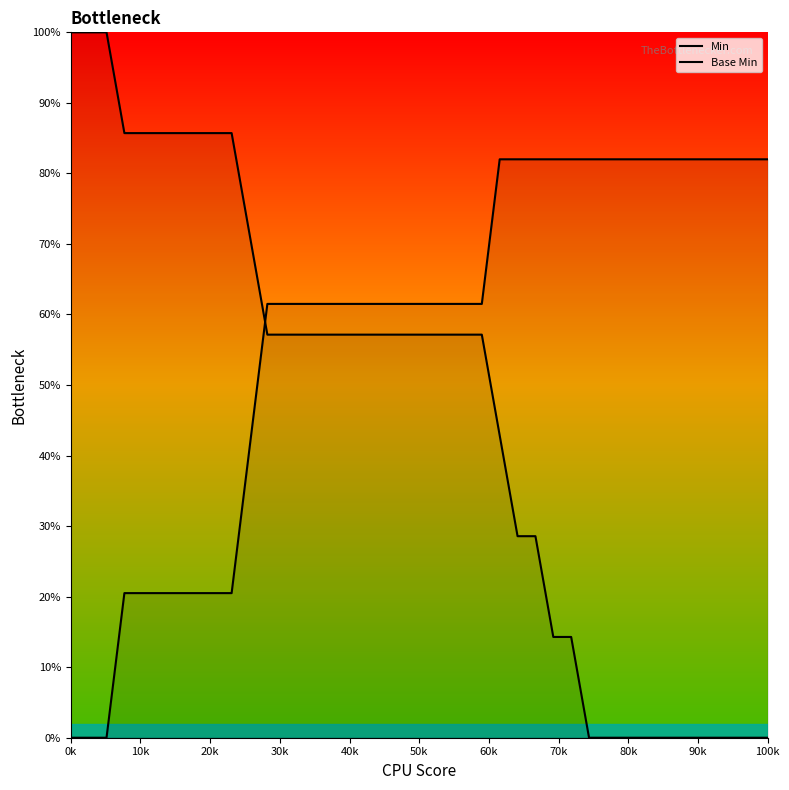

How many intersections are there between Base Min and Min?

1